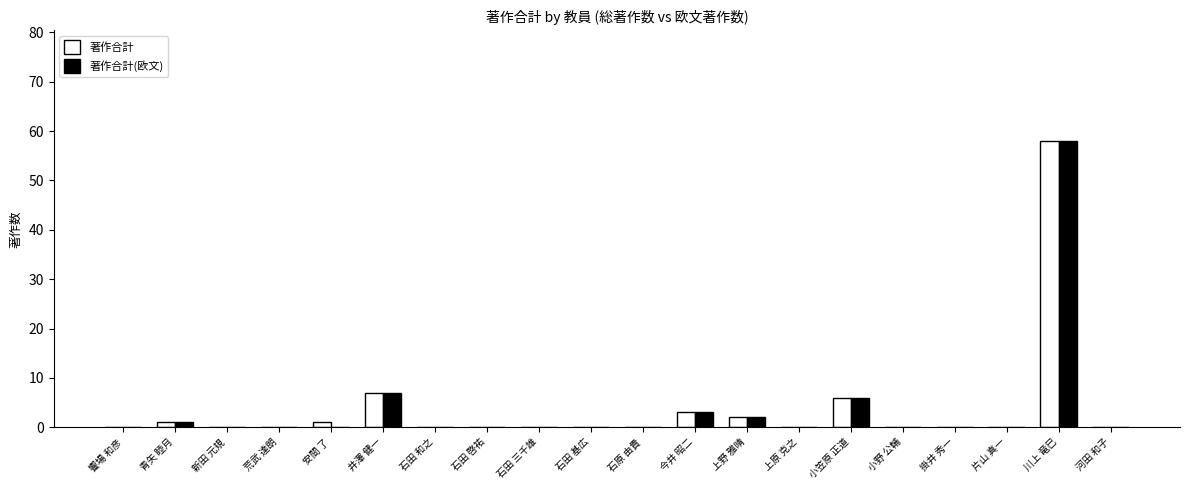

What is the sum of all 著作合計(欧文) values?

77